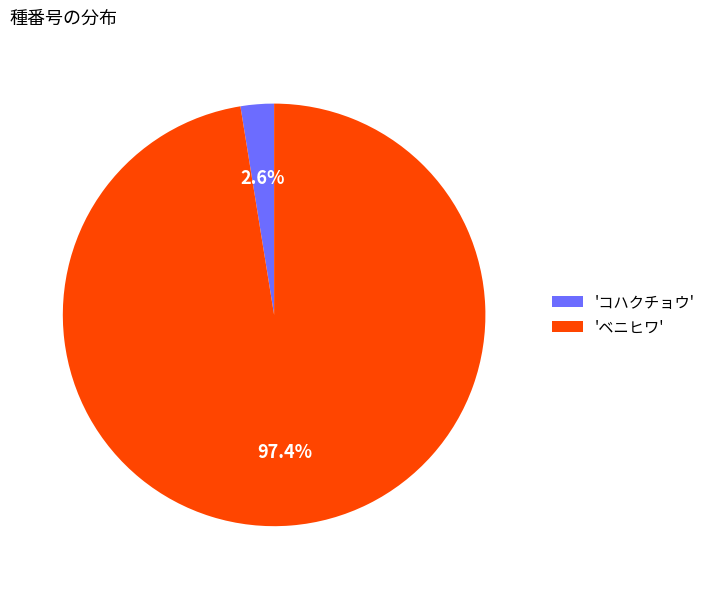

How many slices are in this pie chart?

2